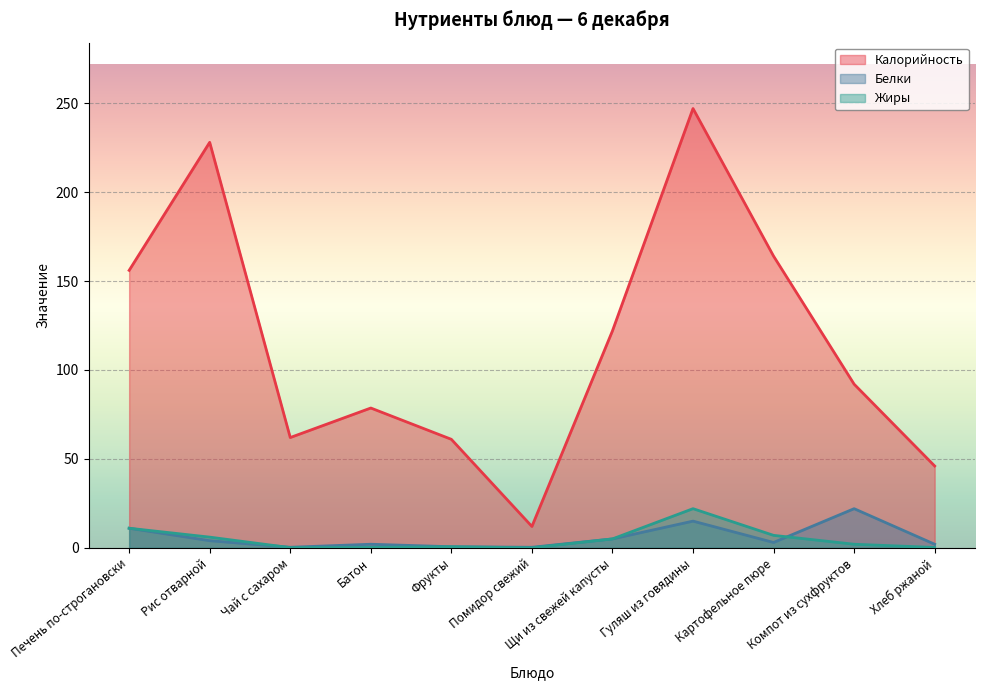

What is the total value across all series at Печень по-строгановски?

178.0